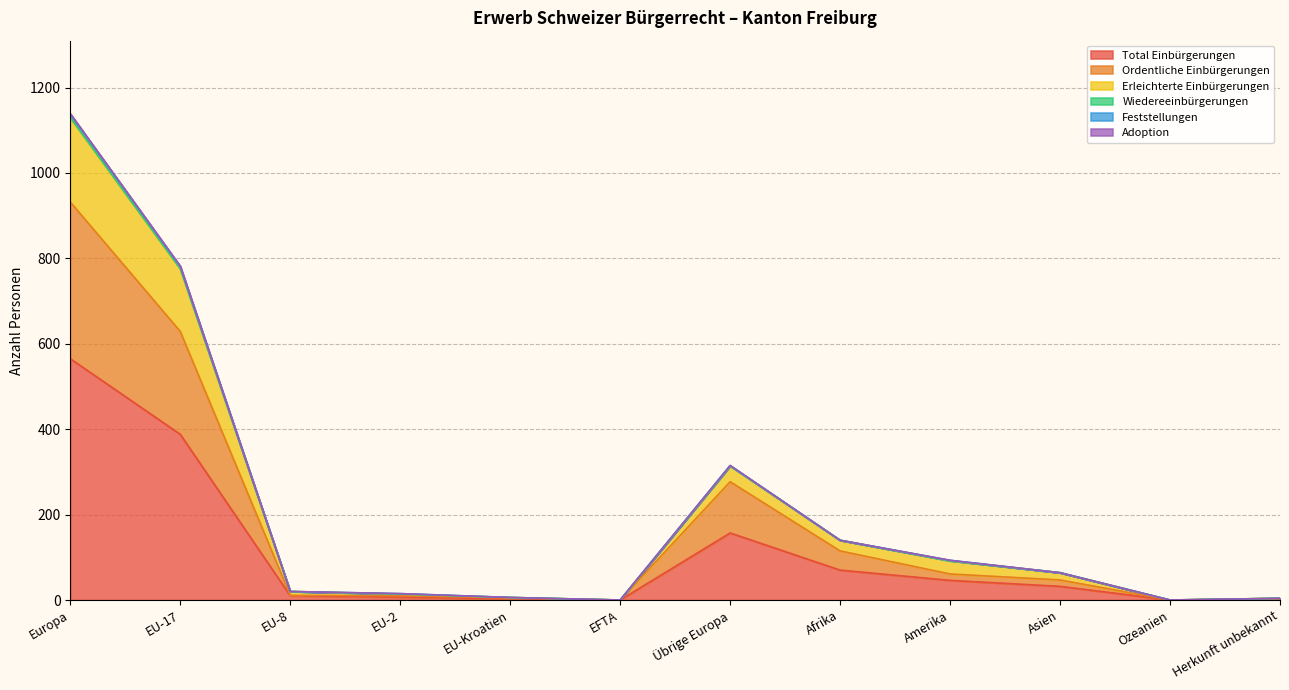

Which category has the highest value in the Erleichterte Einbürgerungen series?

Europa